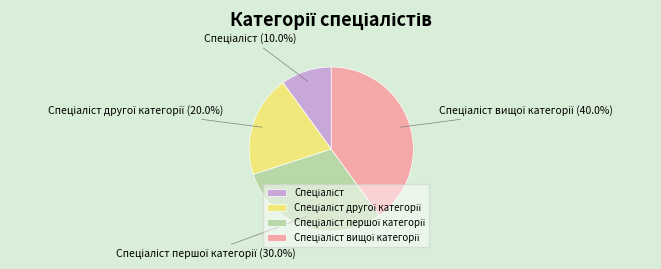

Is there any slice that represents more than half of the pie?

No